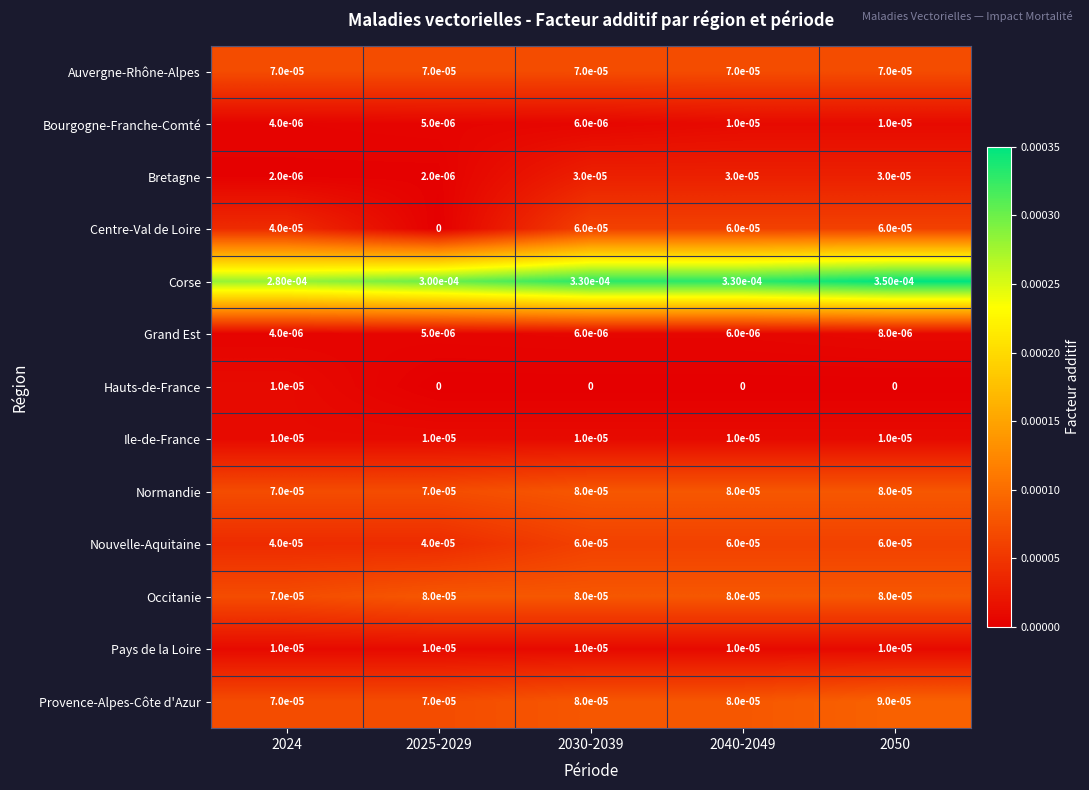

Between 2024 and 2040-2049, which series saw the biggest shift?

Corse